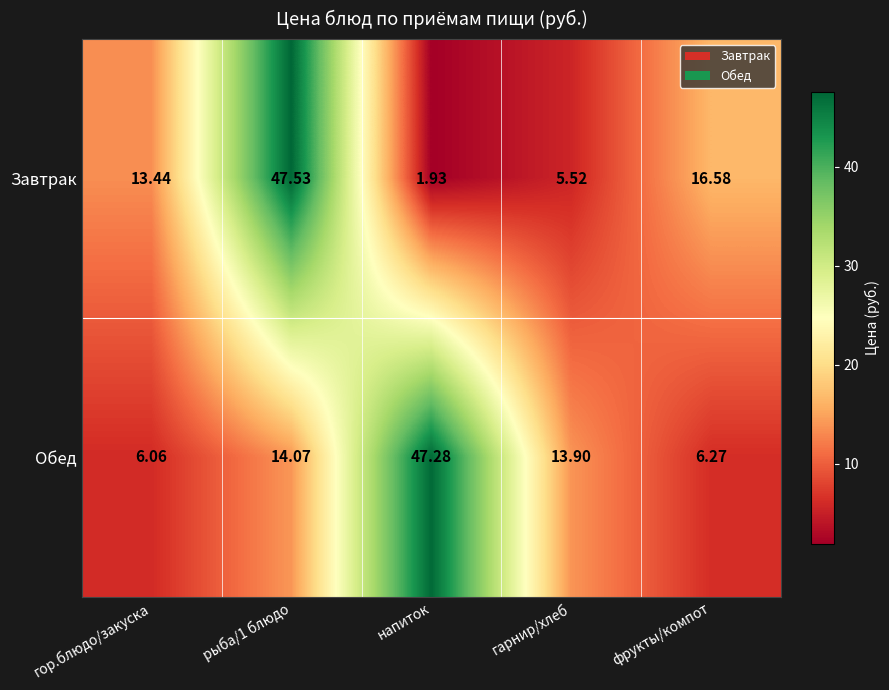

At which category is the sum across all series the highest?

рыба/1 блюдо